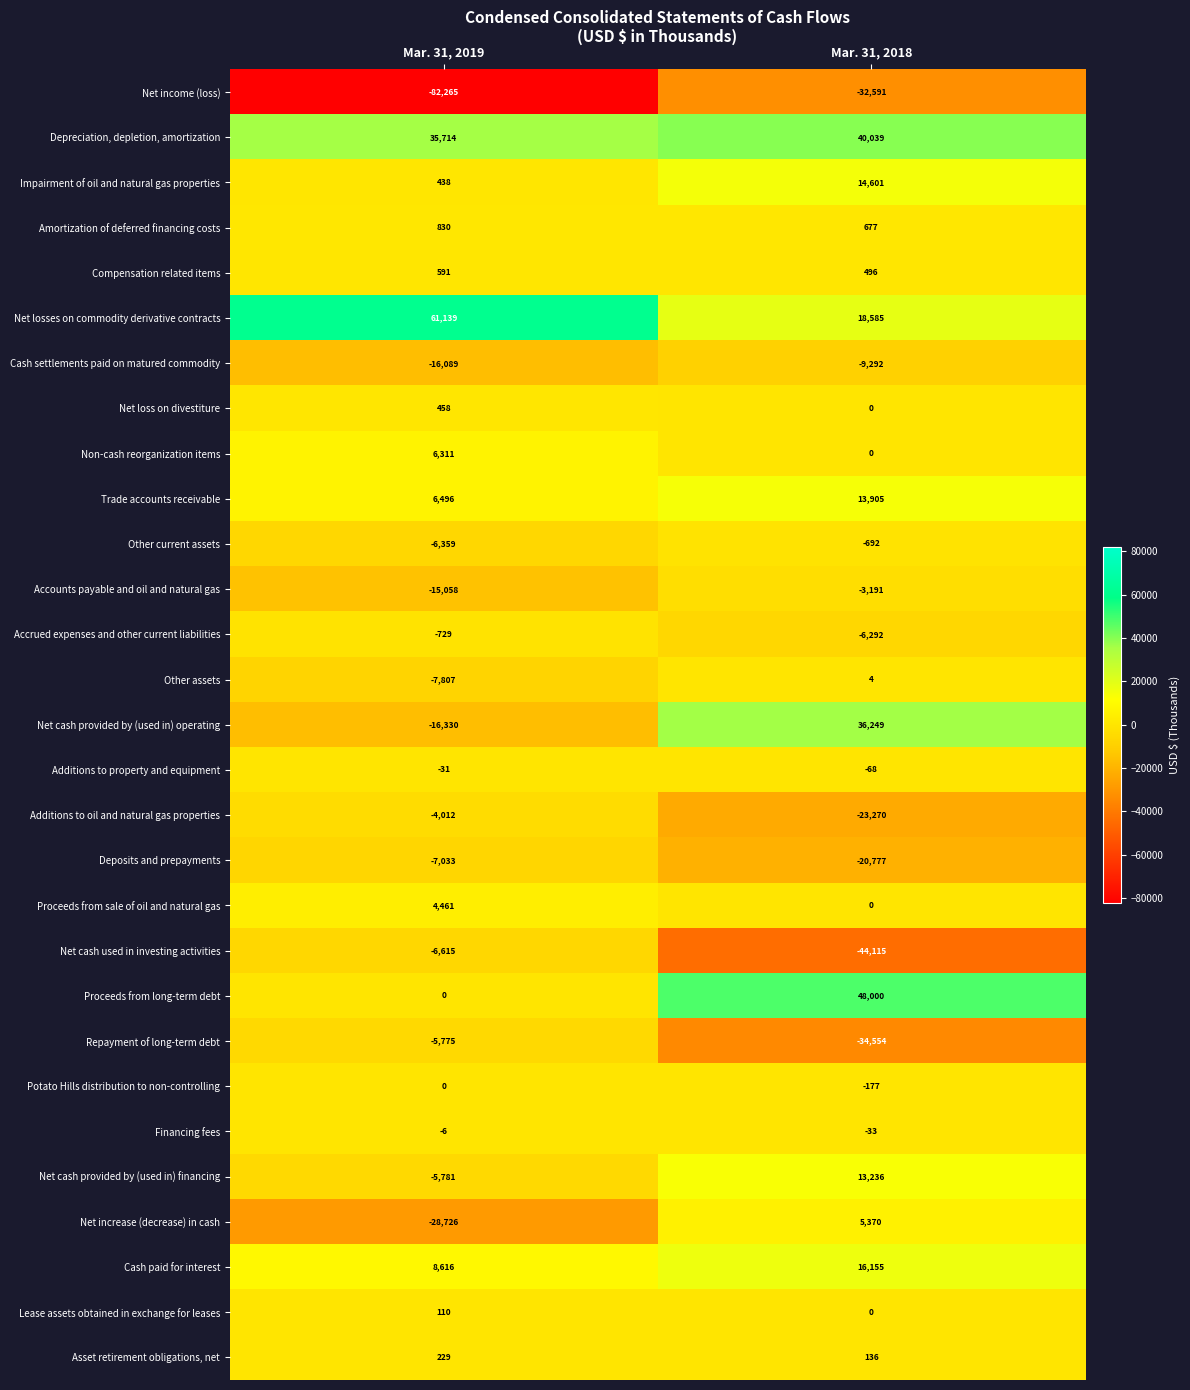

At which category is the sum across all series the highest?

Mar. 31, 2018